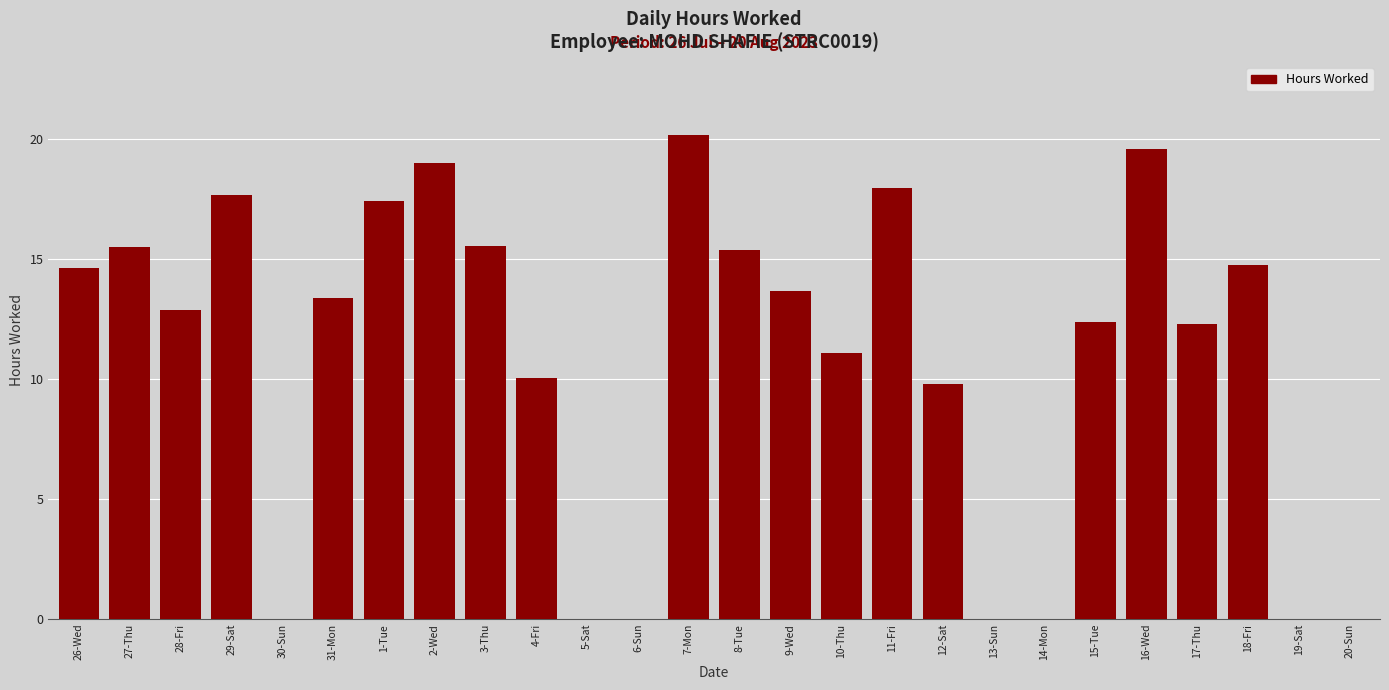

Between 8-Tue and 4-Fri, which is larger?

8-Tue